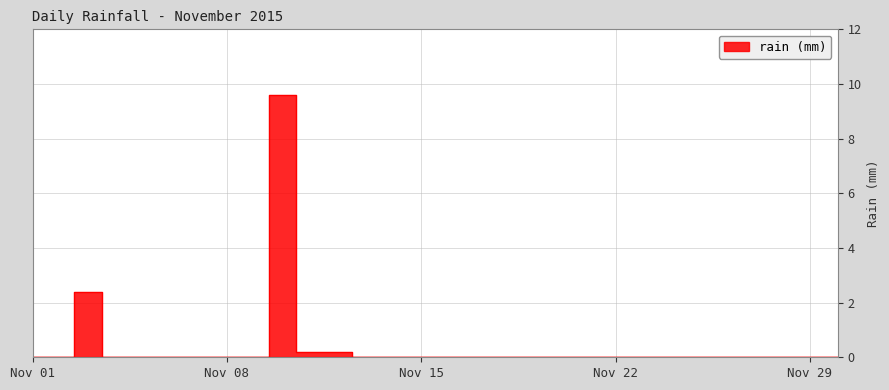

Rank the categories by value from highest to lowest.

2015-11-10, 2015-11-03, 2015-11-11, 2015-11-12, 2015-11-01, 2015-11-02, 2015-11-04, 2015-11-05, 2015-11-06, 2015-11-07, 2015-11-08, 2015-11-09, 2015-11-13, 2015-11-14, 2015-11-15, 2015-11-16, 2015-11-17, 2015-11-18, 2015-11-19, 2015-11-20, 2015-11-21, 2015-11-22, 2015-11-23, 2015-11-24, 2015-11-25, 2015-11-26, 2015-11-27, 2015-11-28, 2015-11-29, 2015-11-30